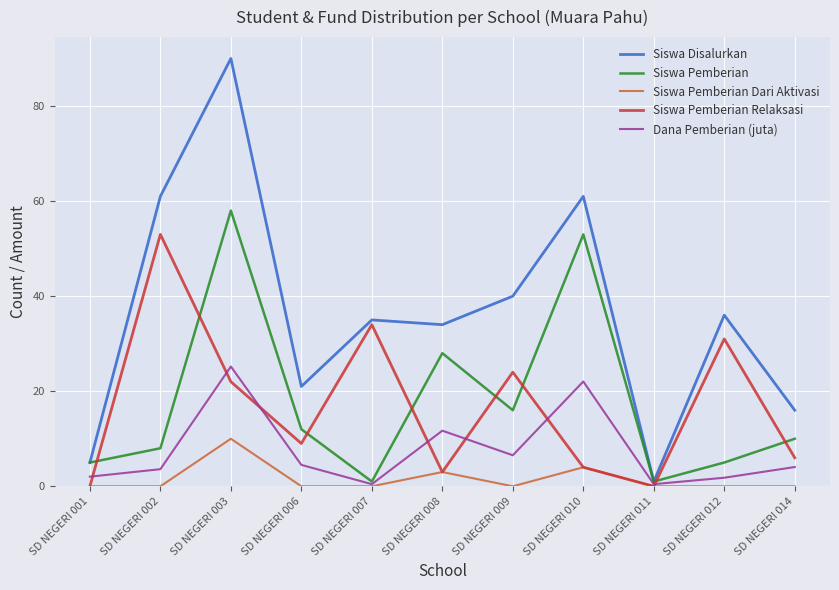

Which series has the largest total across all categories?

Siswa Disalurkan